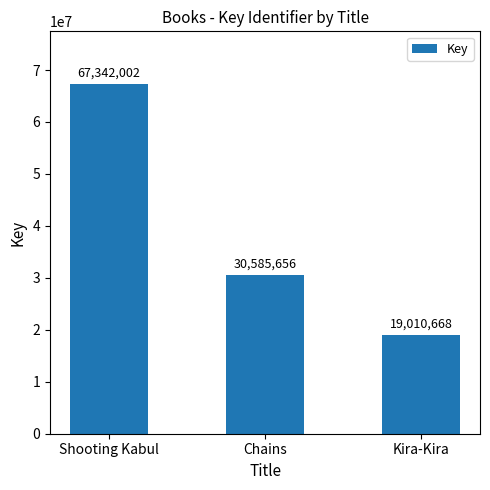

Count the values in the range 19010668 to 67342002.

3